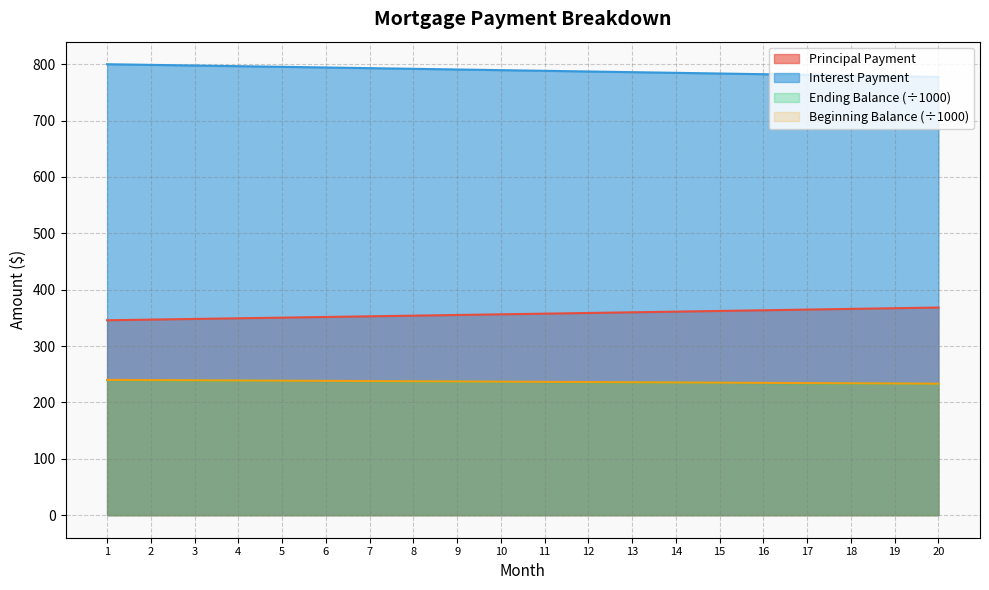

Rank the series by their maximum value, from lowest to highest.

Ending Balance, Beginning Balance, Principal Payment, Interest Payment